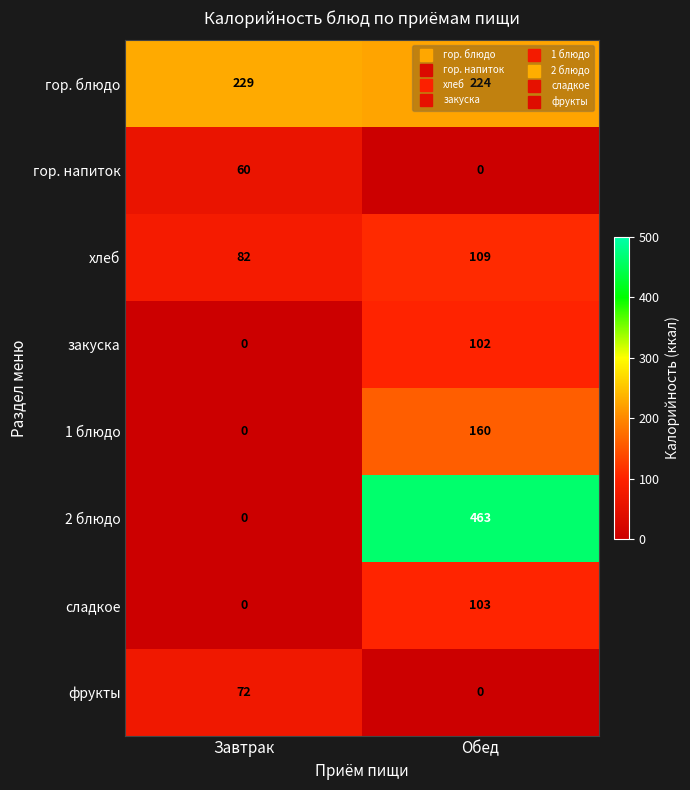

What is the spread (max minus min) of values at Завтрак?

229